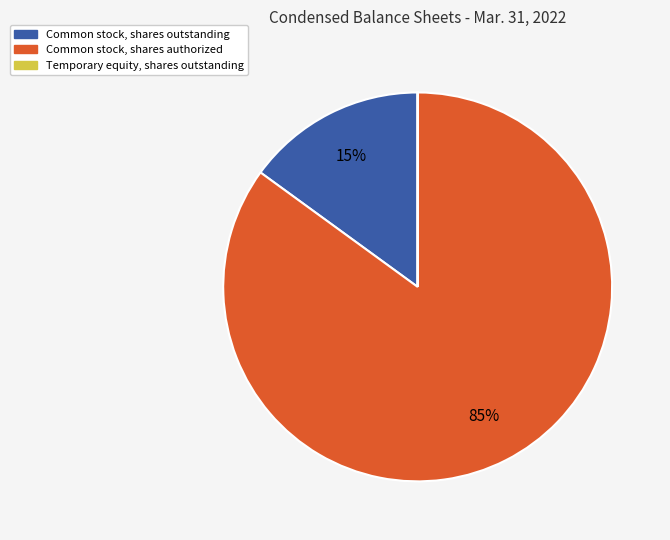

To the nearest percent, what is the difference between the Common stock, shares outstanding and Common stock, shares authorized slice percentages?

70%